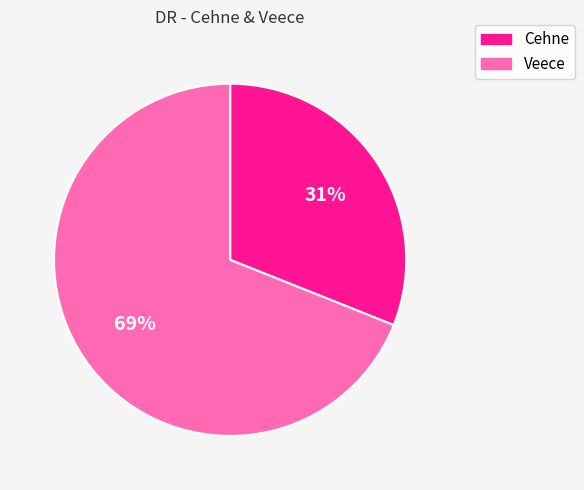

Which category accounts for the majority?

Veece